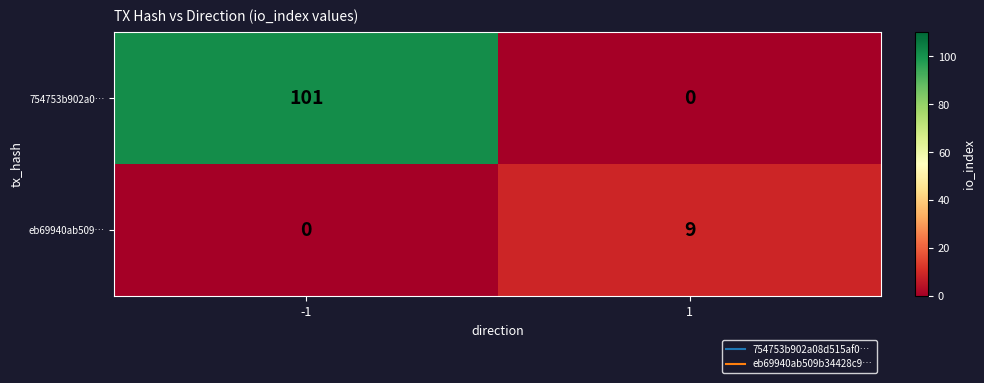

What is the sum of the 754753b902a0… values at 1 and -1?

101